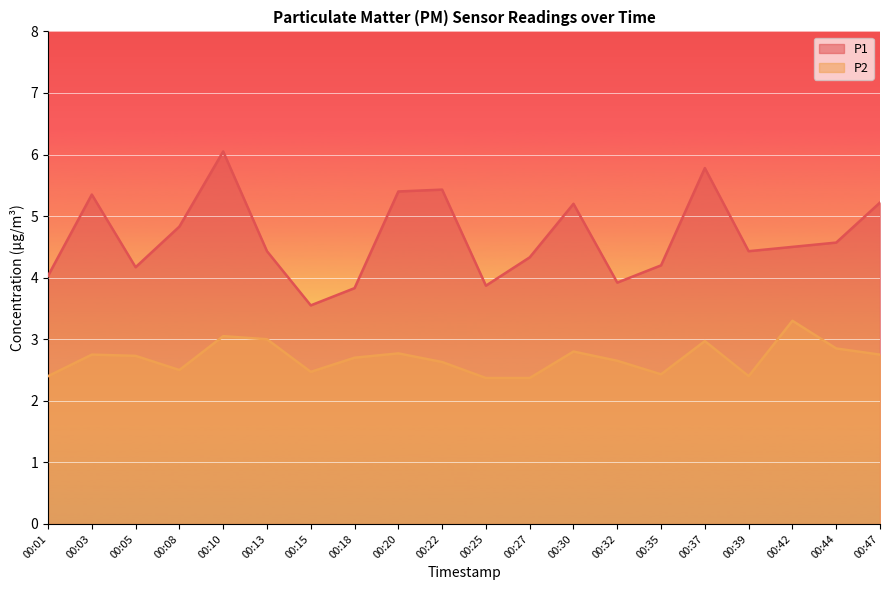

Reading right to left, what are all the values shown in this chart?

P1: 00:47=5.2	00:44=4.6	00:42=4.5	00:39=4.4	00:37=5.8	00:35=4.2	00:32=3.9	00:30=5.2	00:27=4.3	00:25=3.9	00:22=5.4	00:20=5.4	00:18=3.8	00:15=3.5	00:13=4.4	00:10=6.0	00:08=4.8	00:05=4.2	00:03=5.3	00:01=4.0
P2: 00:47=2.8	00:44=2.9	00:42=3.3	00:39=2.4	00:37=3.0	00:35=2.4	00:32=2.6	00:30=2.8	00:27=2.4	00:25=2.4	00:22=2.6	00:20=2.8	00:18=2.7	00:15=2.5	00:13=3.0	00:10=3.0	00:08=2.5	00:05=2.7	00:03=2.8	00:01=2.4